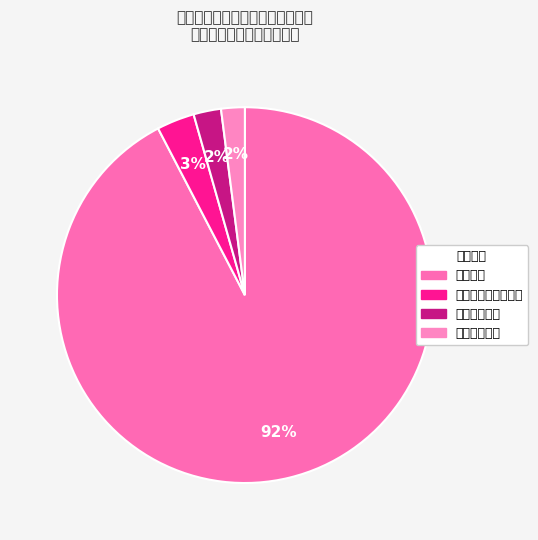

What percentage is the 住房保障支出 slice, to the nearest percent?

2%